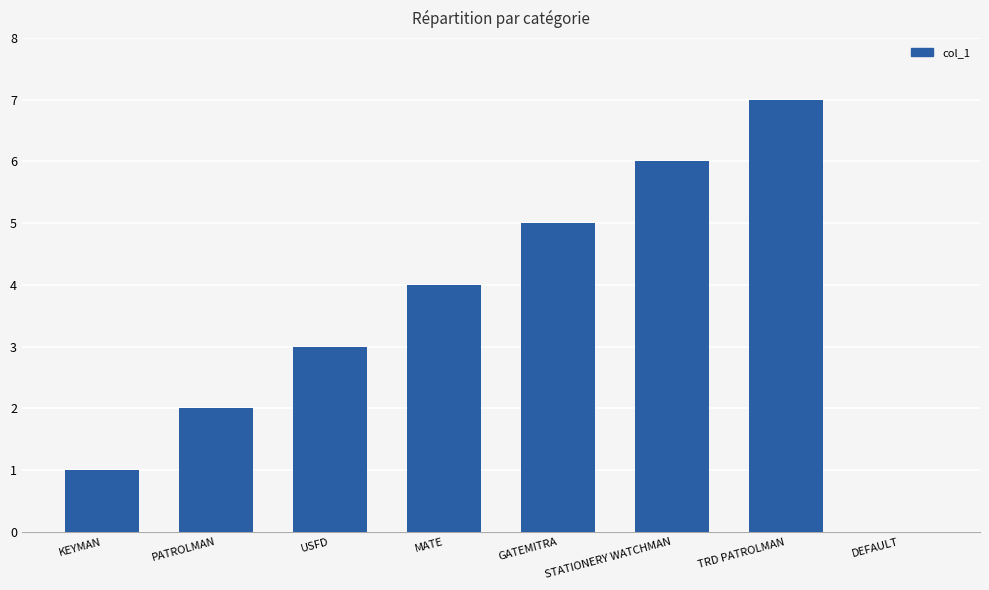

What is the greatest value displayed?

7